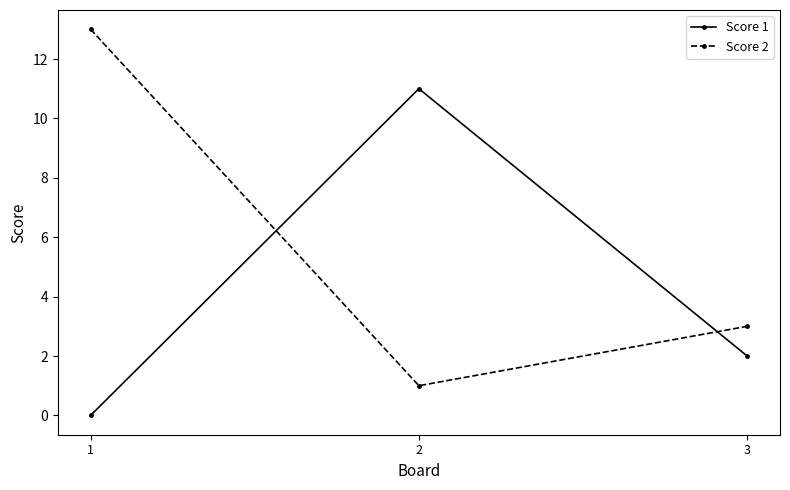

Reading right to left, transcribe all the data shown in this chart.

Score 1: 3=2	2=11	1=0
Score 2: 3=3	2=1	1=13